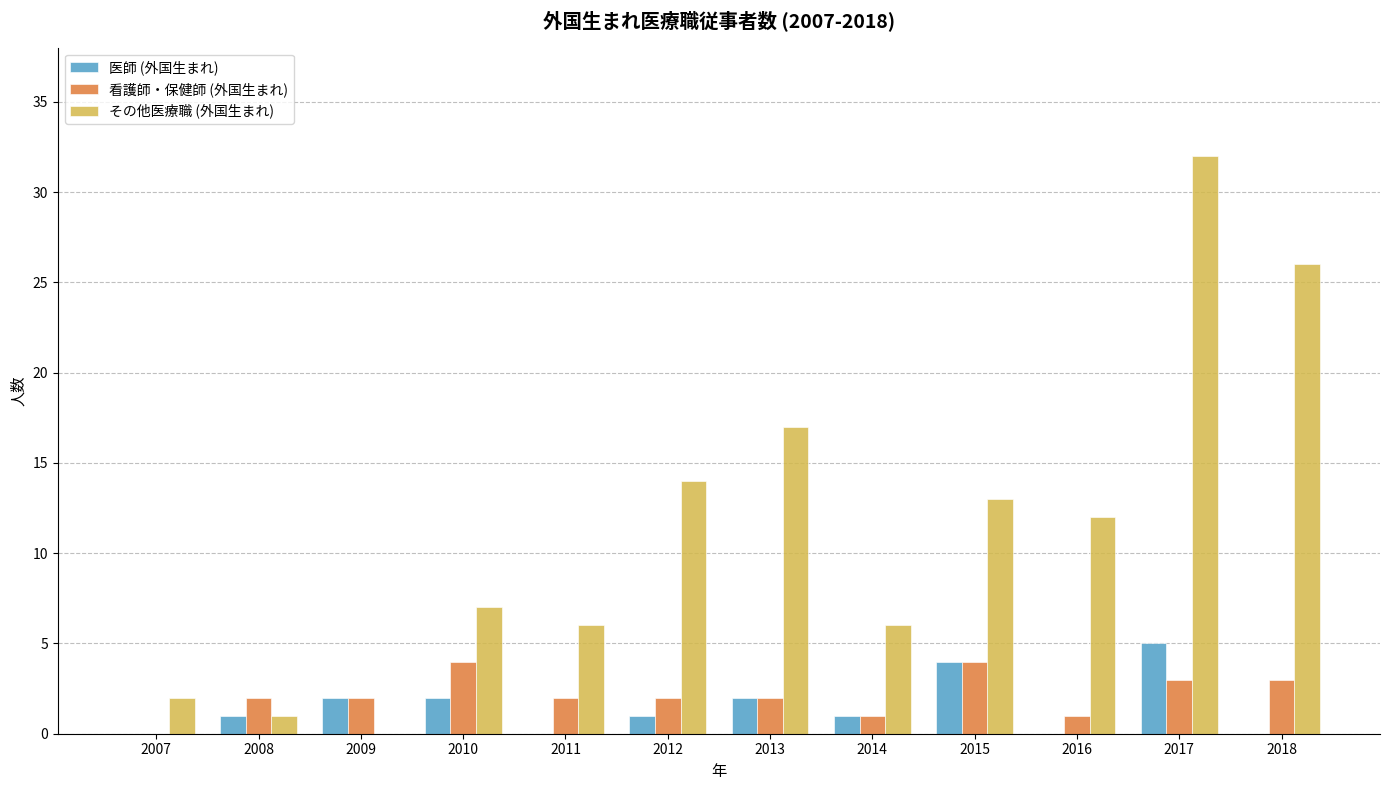

The 看護師・保健師 (外国生まれ) series shows 2 at 2012. True or false?

True